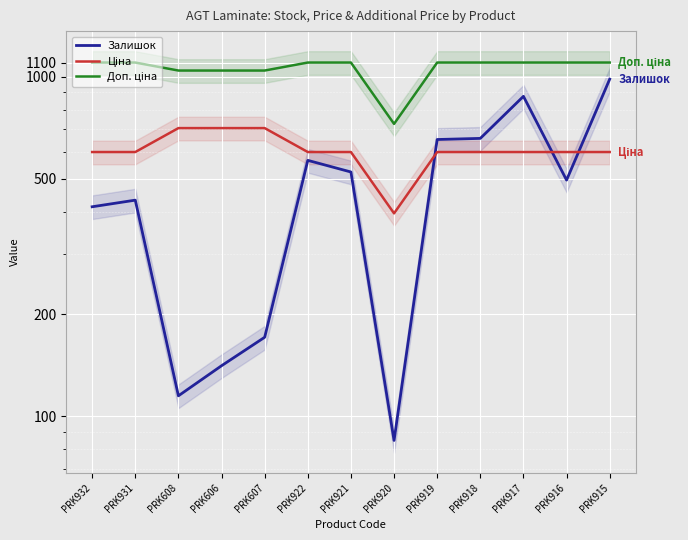

The value of Доп. ціна at PRK606 is 606.7. True or false?

False